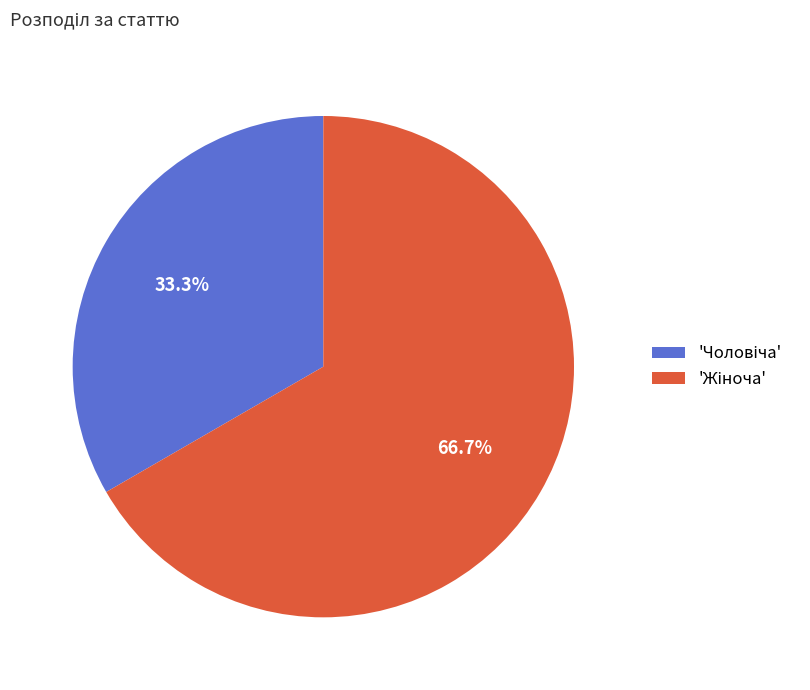

Is there a majority slice in this chart?

Yes